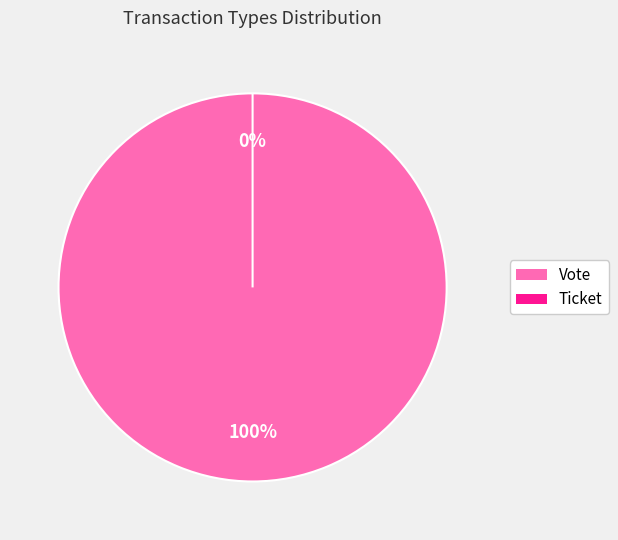

True or false: Ticket accounts for 10% of the total.

False